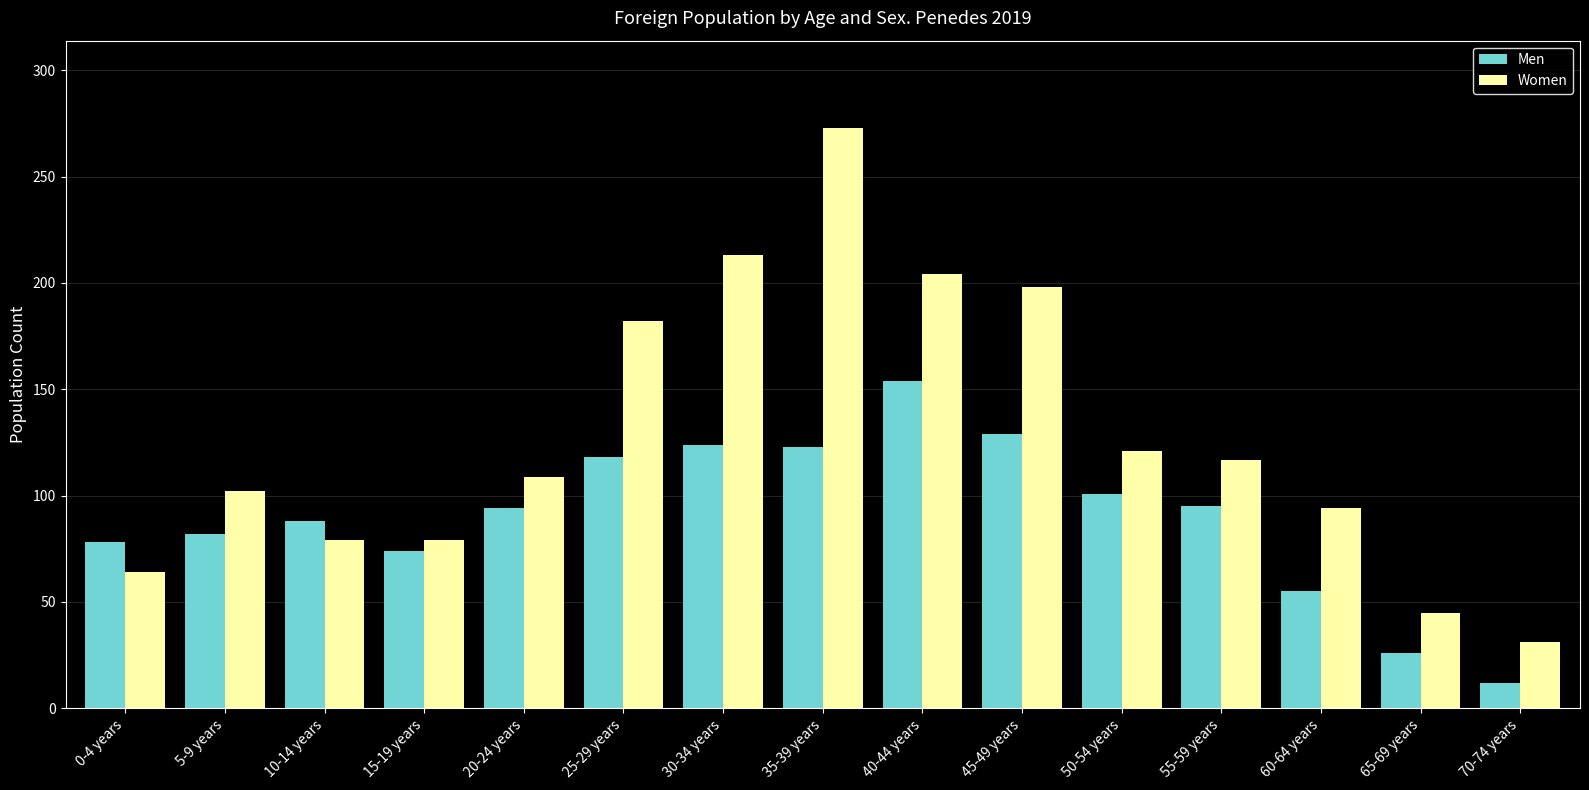

Are the bars horizontal?

No